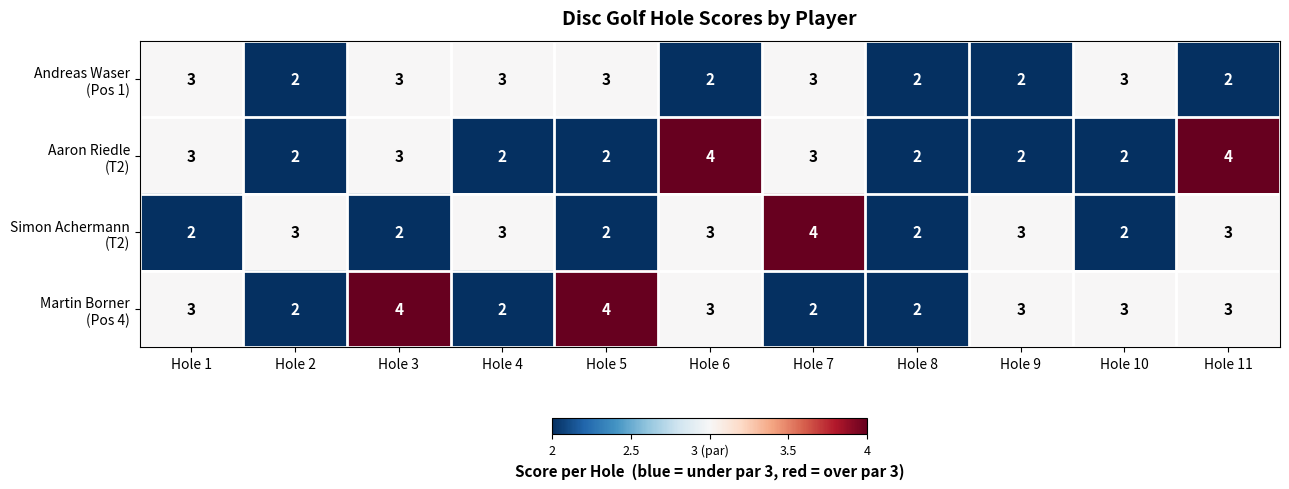

What is the total value across all series at Hole 9?

10